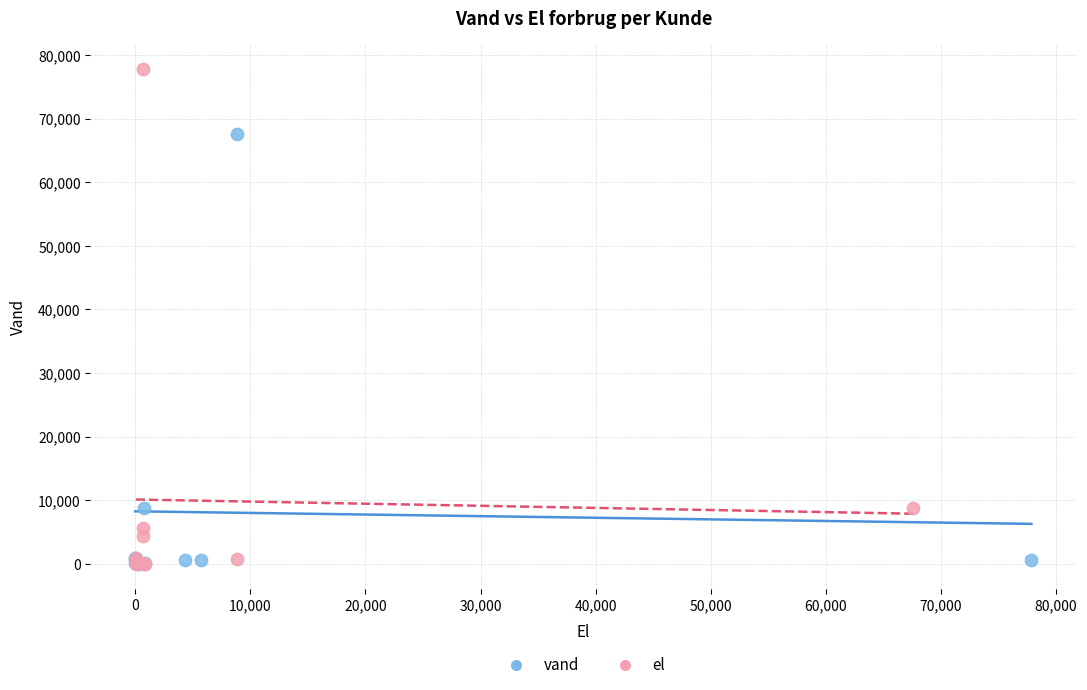

Which series contains the highest Y value?

el